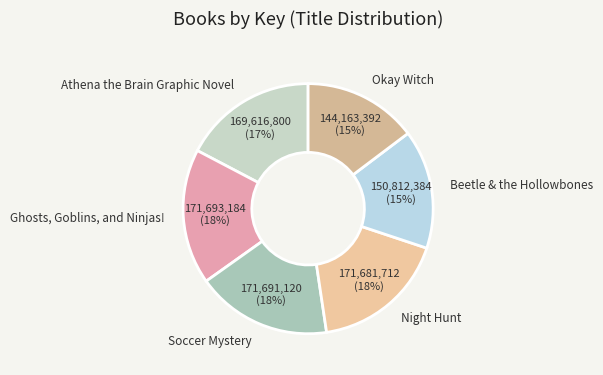

What percentage is the Night Hunt slice, to the nearest percent?

18%